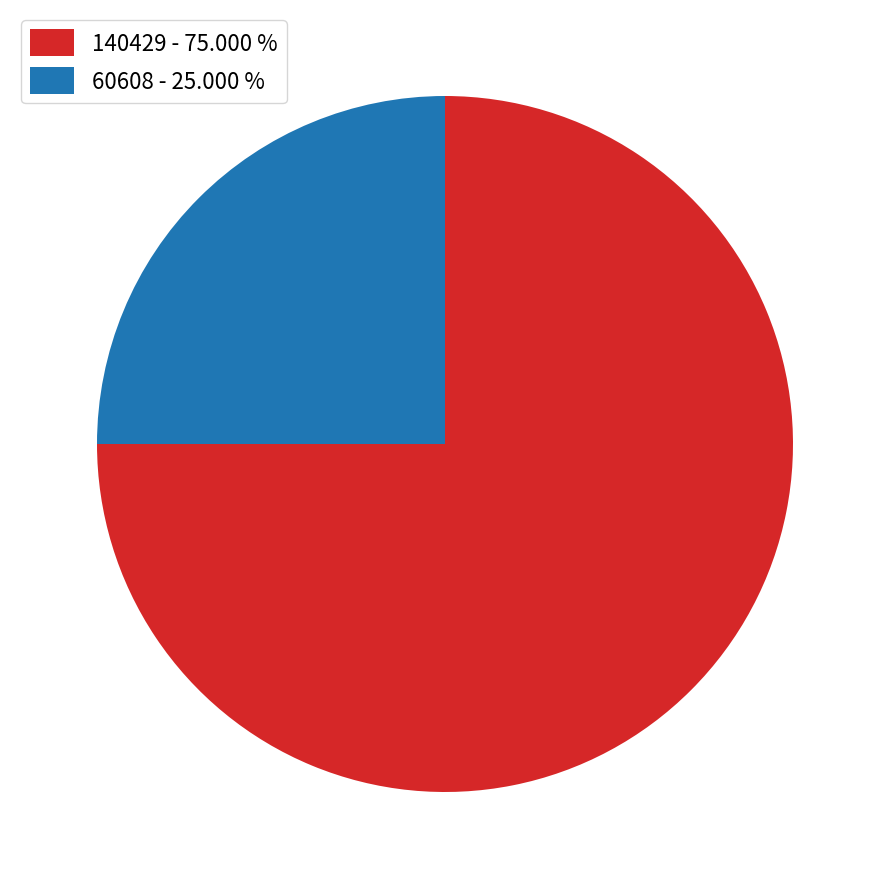

True or false: 60608 accounts for 10% of the total.

False